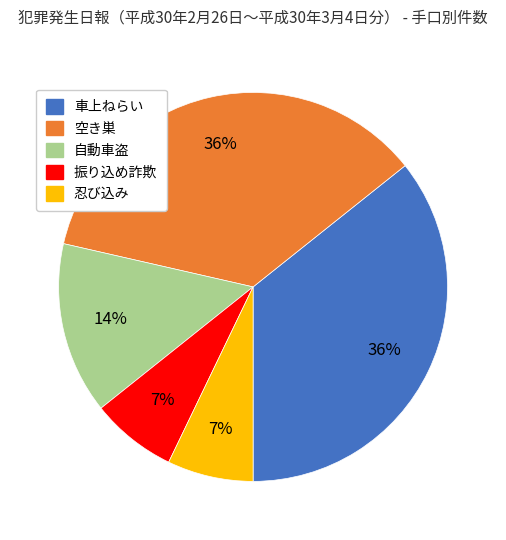

Is it true that 忍び込み is 14% of the pie?

False